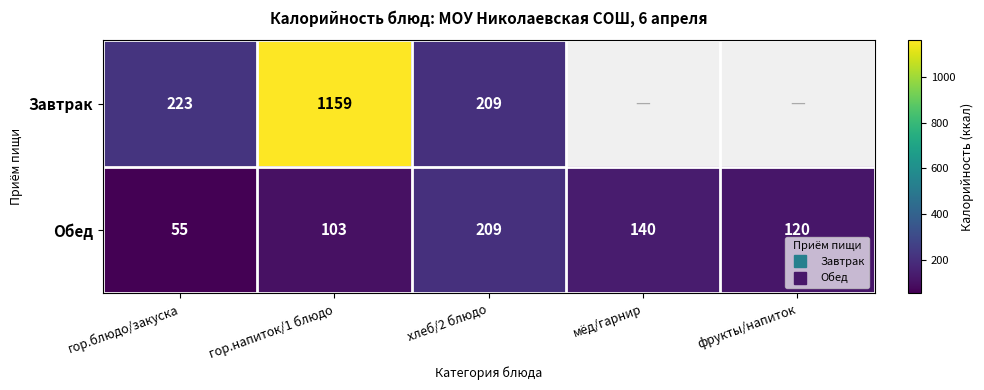

What is the lowest value of the Завтрак series?

209.0